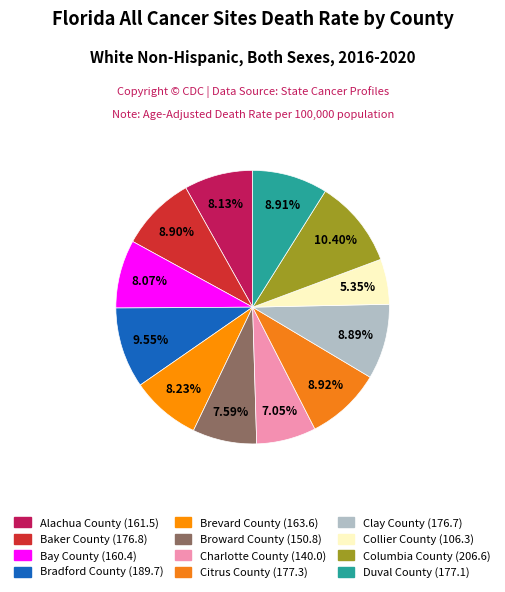

How many segments does this pie chart have?

12